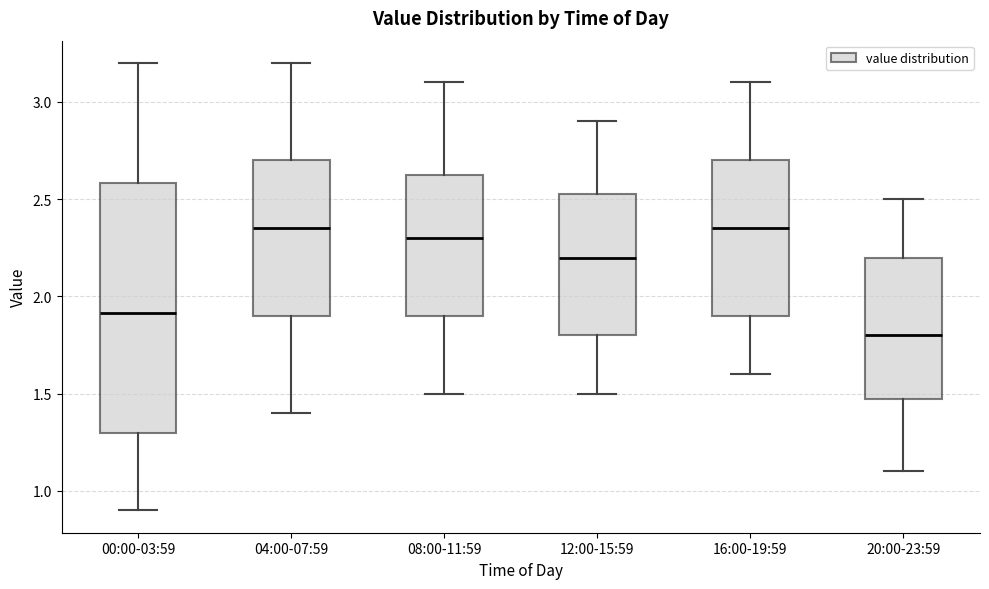

Which box is the tallest, from its lower edge to its upper edge?

00:00-03:59